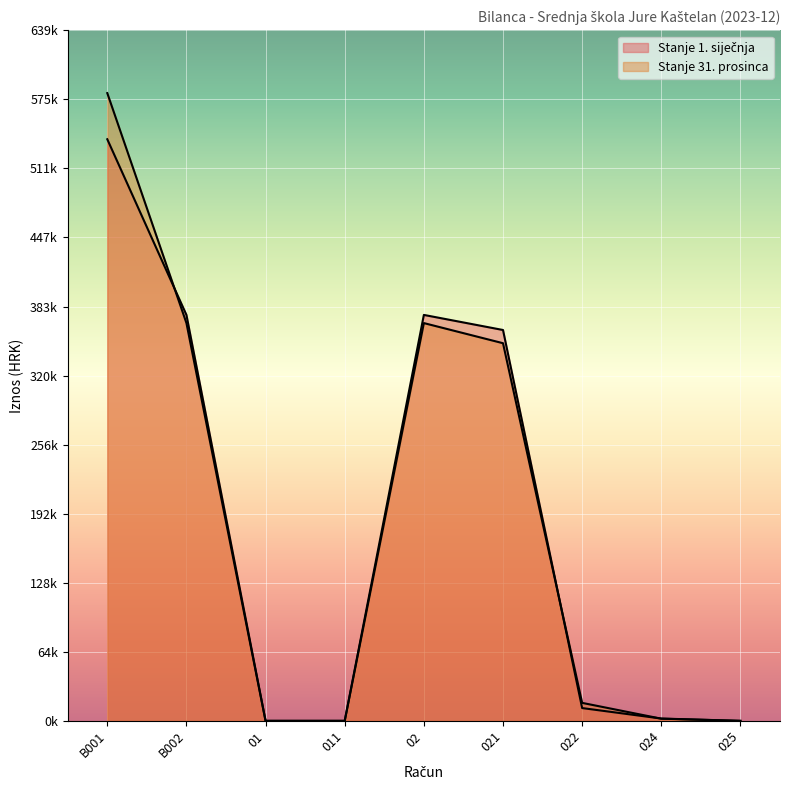

What is the difference between the highest and lowest values at 021?

12231.6